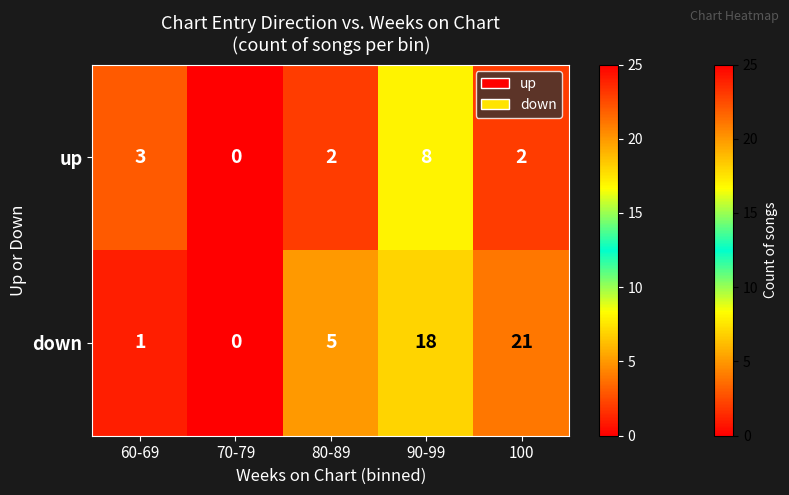

Rank the series at 80-89 from highest to lowest value.

down, up